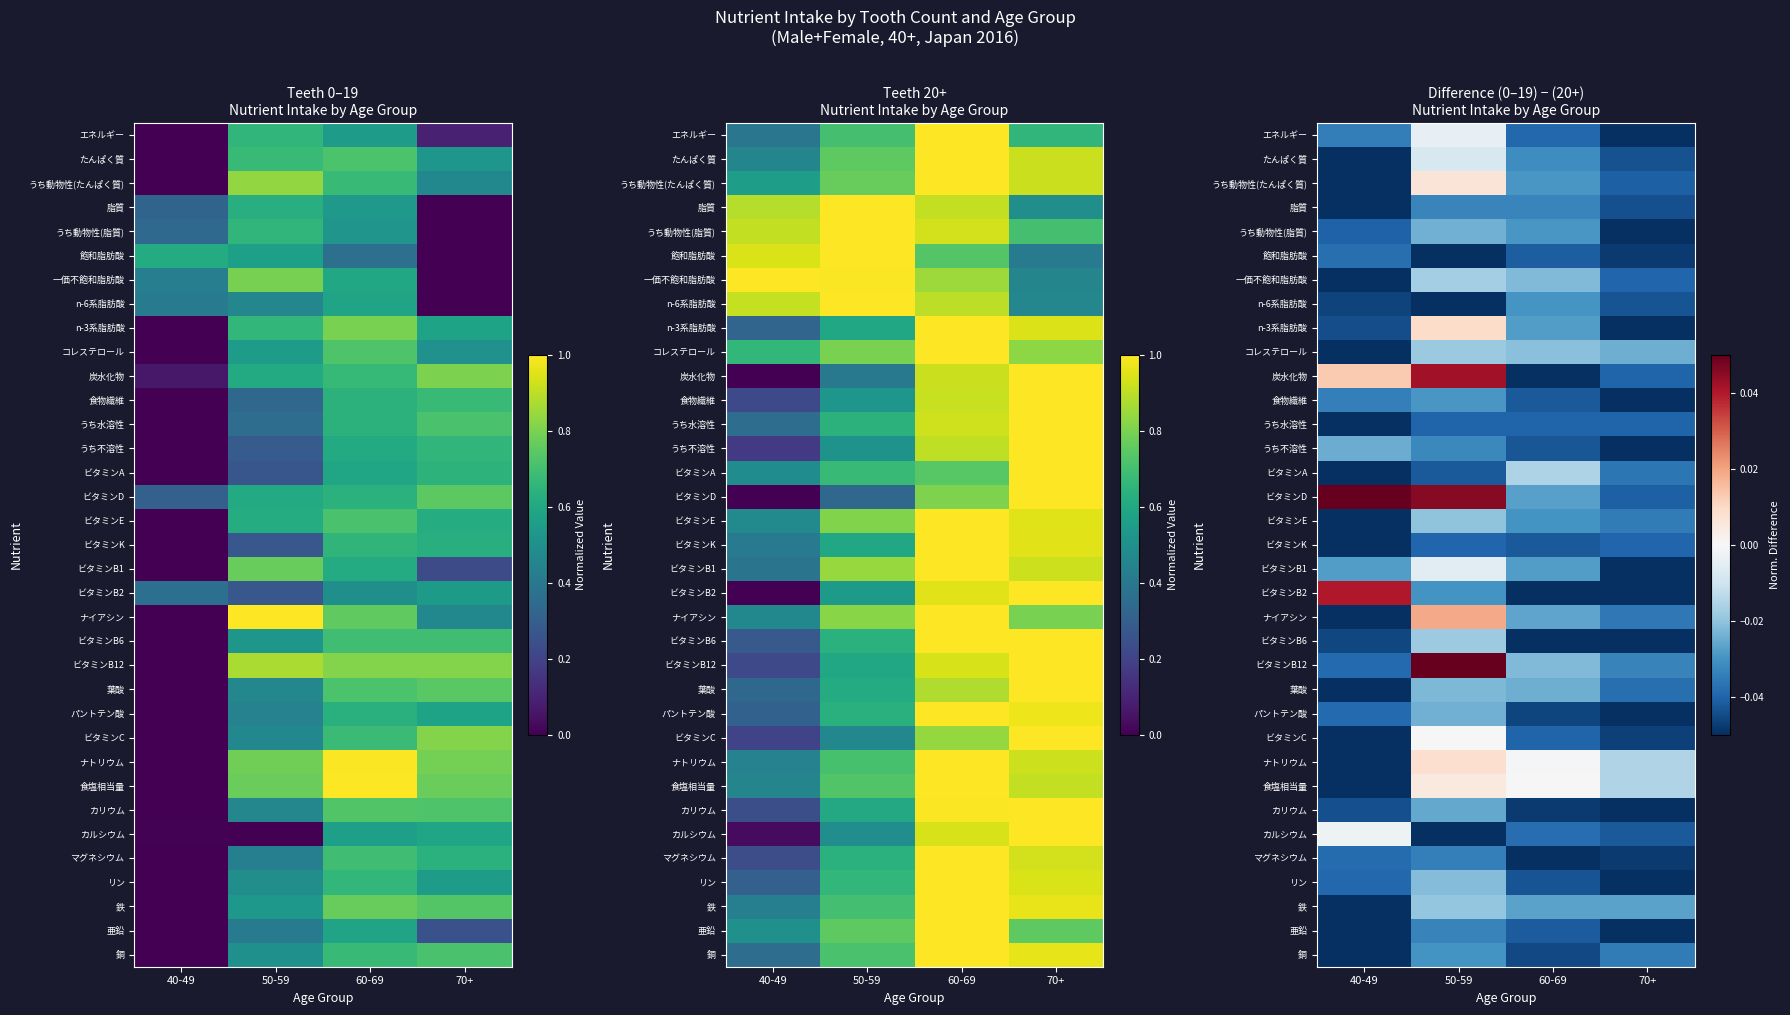

How many negative values does the n-3系脂肪酸 series have?

3